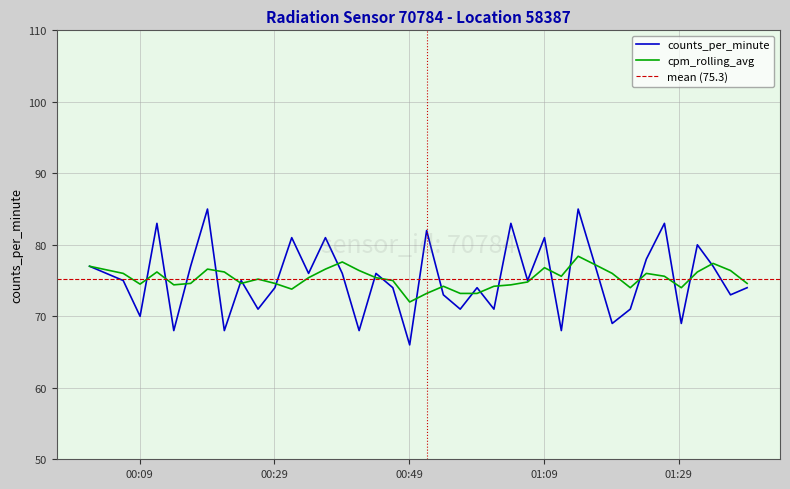

Between 2022-07-29T01:09:04 and 2022-07-29T00:36:34, which is larger?

2022-07-29T01:09:04